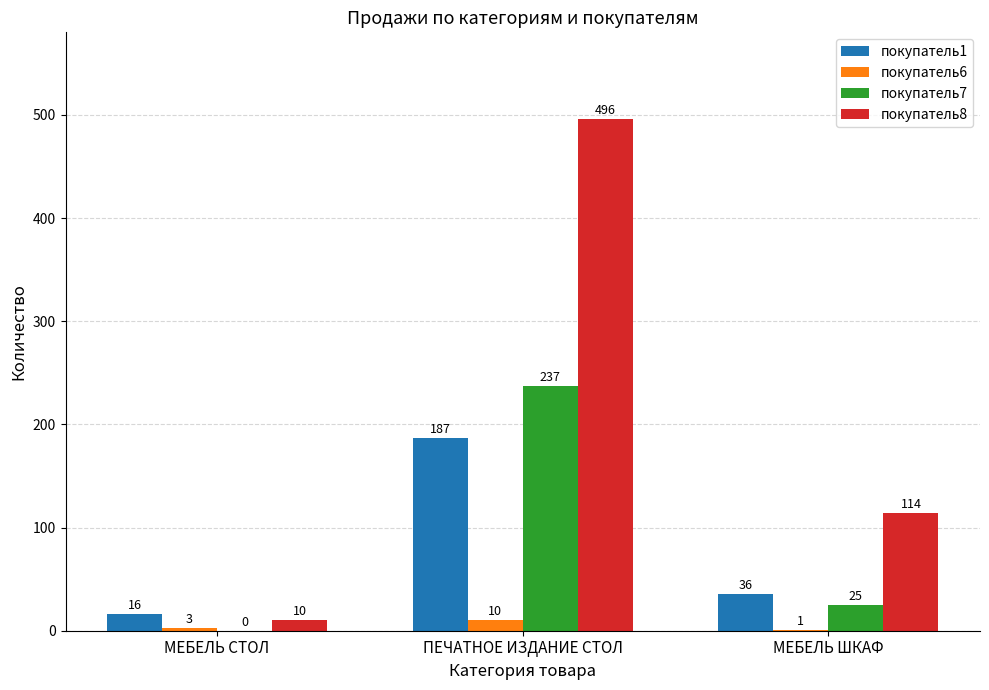

Which series has the largest total across all categories?

покупатель8